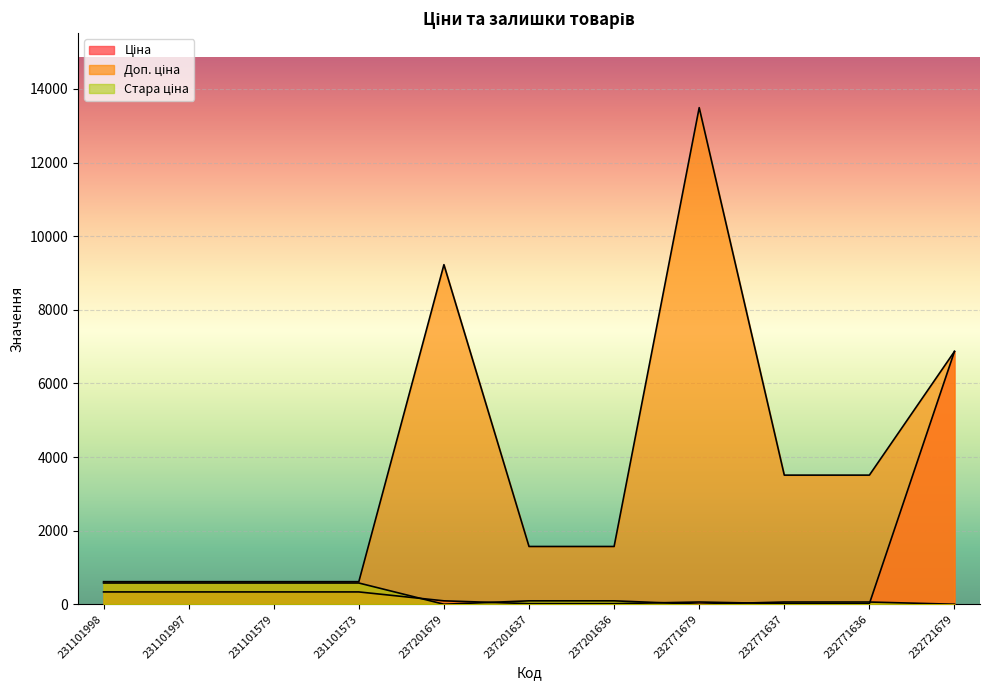

Between 237201637 and 231101579, which is larger?

231101579